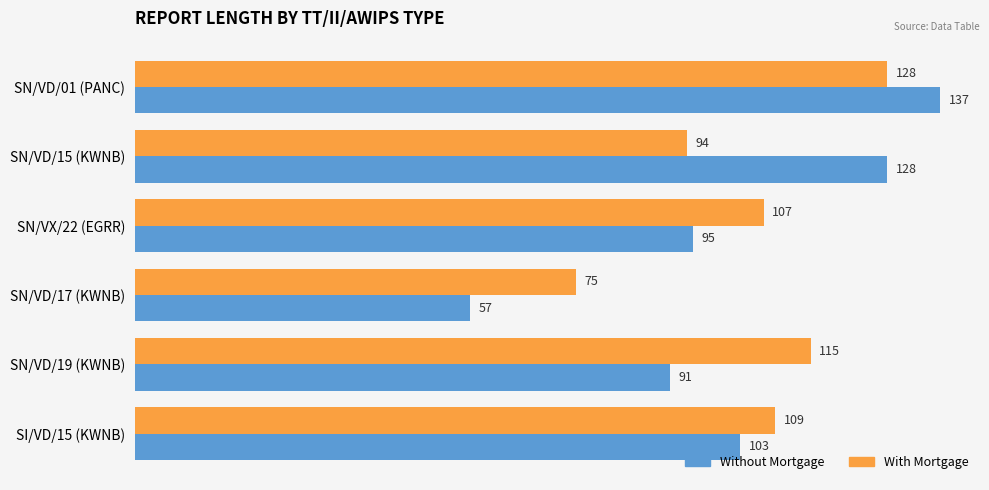

Rank the series by their average value, from highest to lowest.

With Mortgage, Without Mortgage